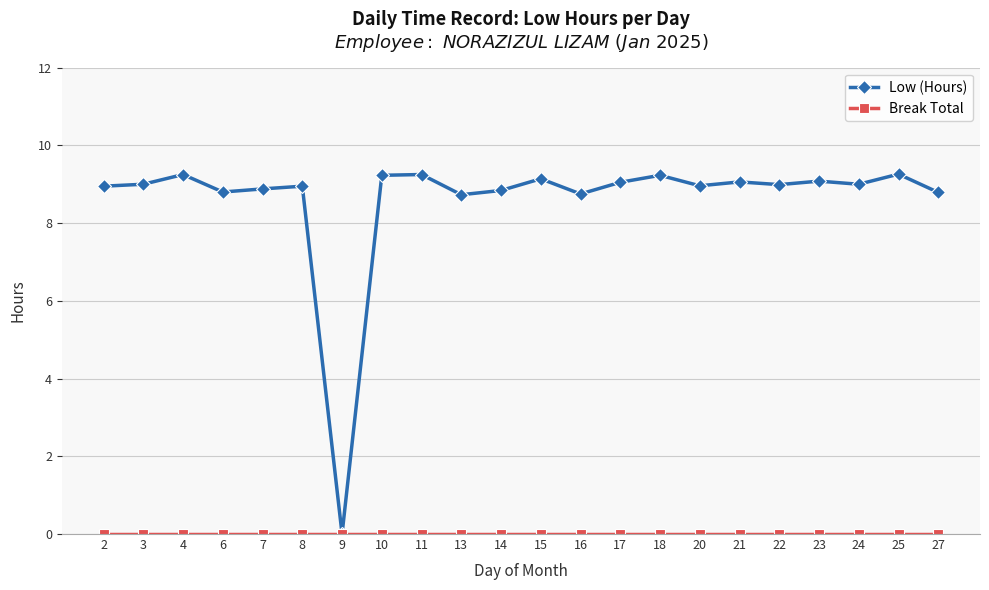

What is the maximum value shown in the chart?

9.3